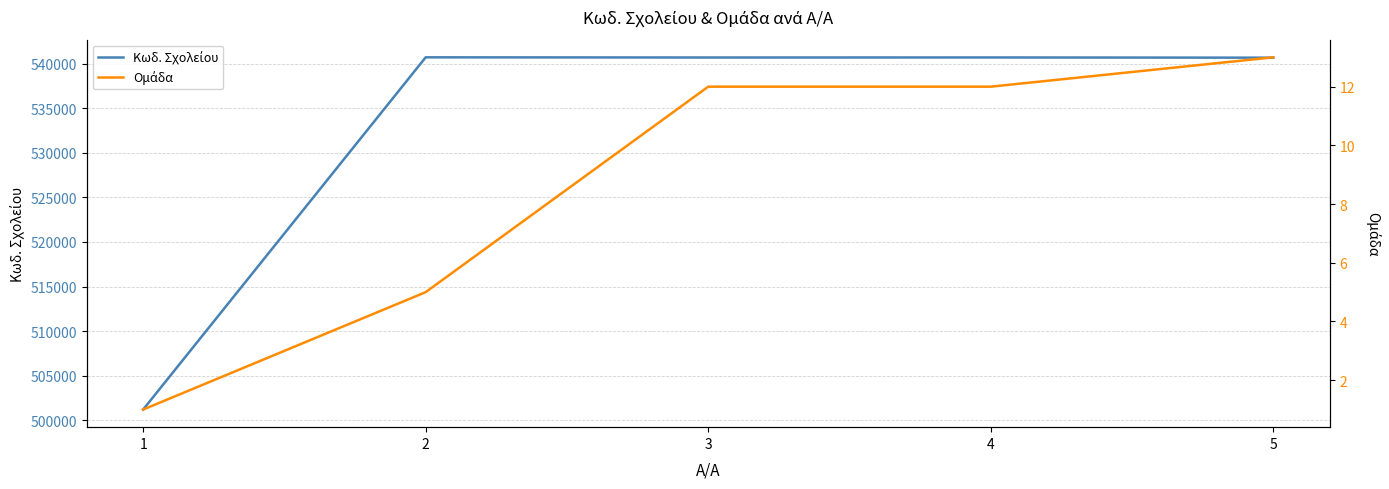

Reading left to right, list all the values displayed in this chart.

Κωδ. Σχολείου: 1=501198	2=540710	3=540690	4=540695	5=540671
Ομάδα: 1=1	2=5	3=12	4=12	5=13